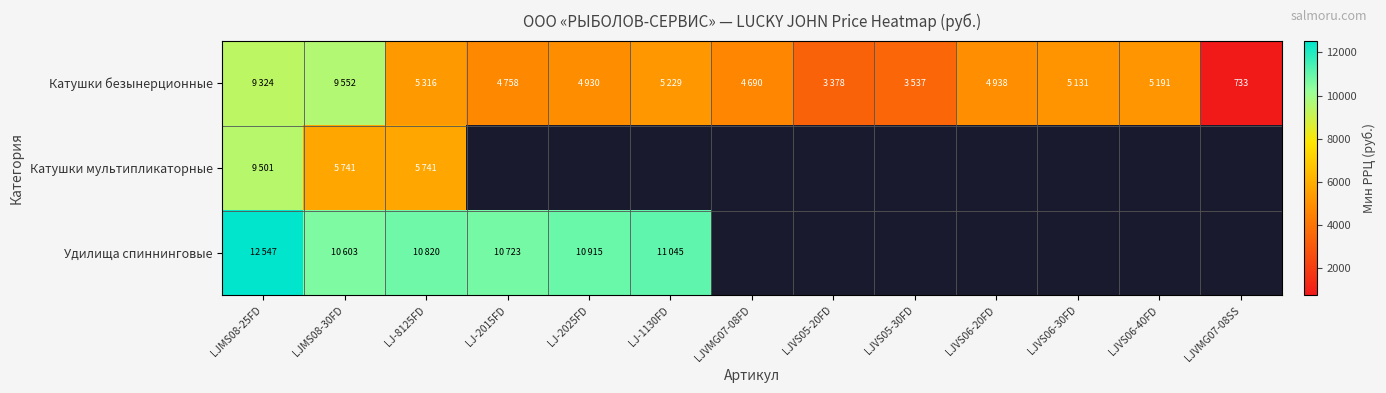

What is the greatest value displayed?

12547.0